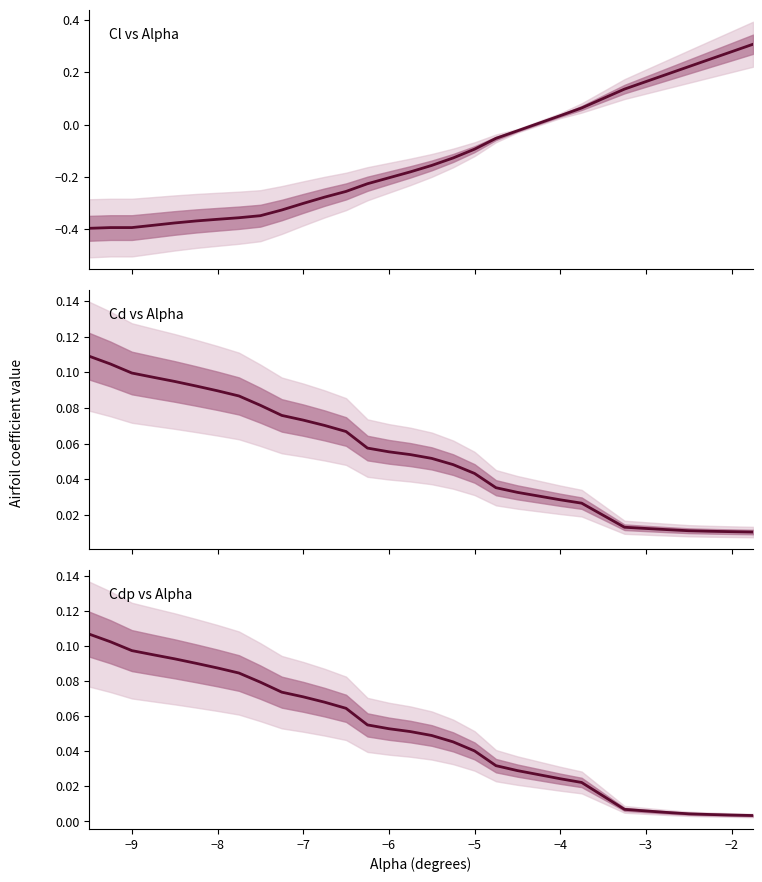

How many lines are shown in the chart?

3